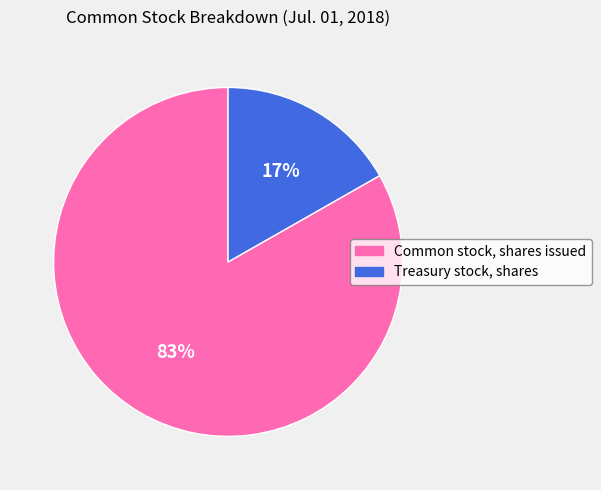

Do Treasury stock, shares and Common stock, shares issued together represent more than half of the pie?

Yes